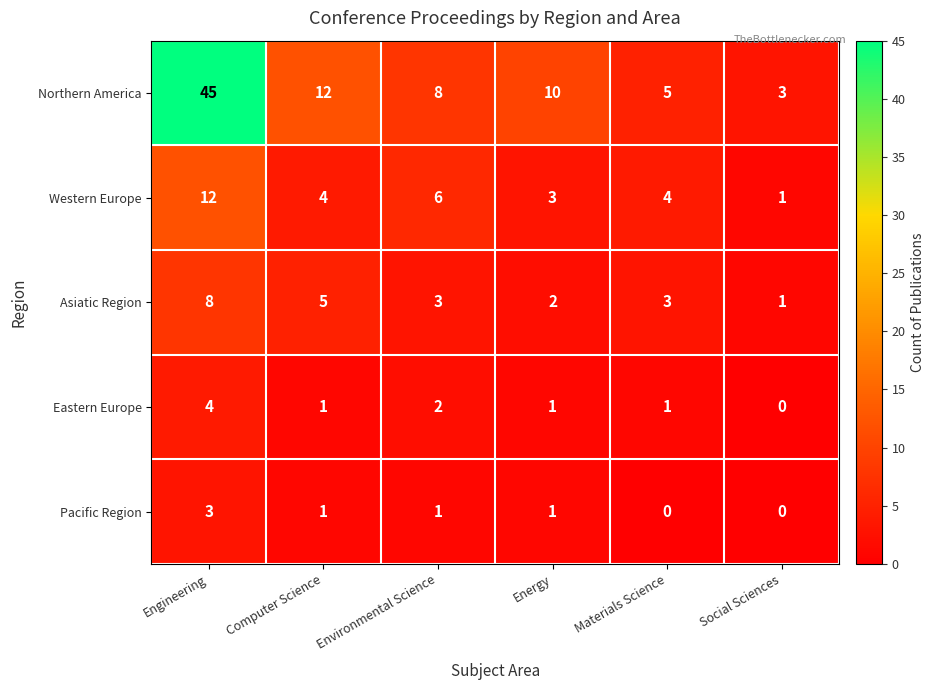

How many Pacific Region values are between 0 and 1?

5